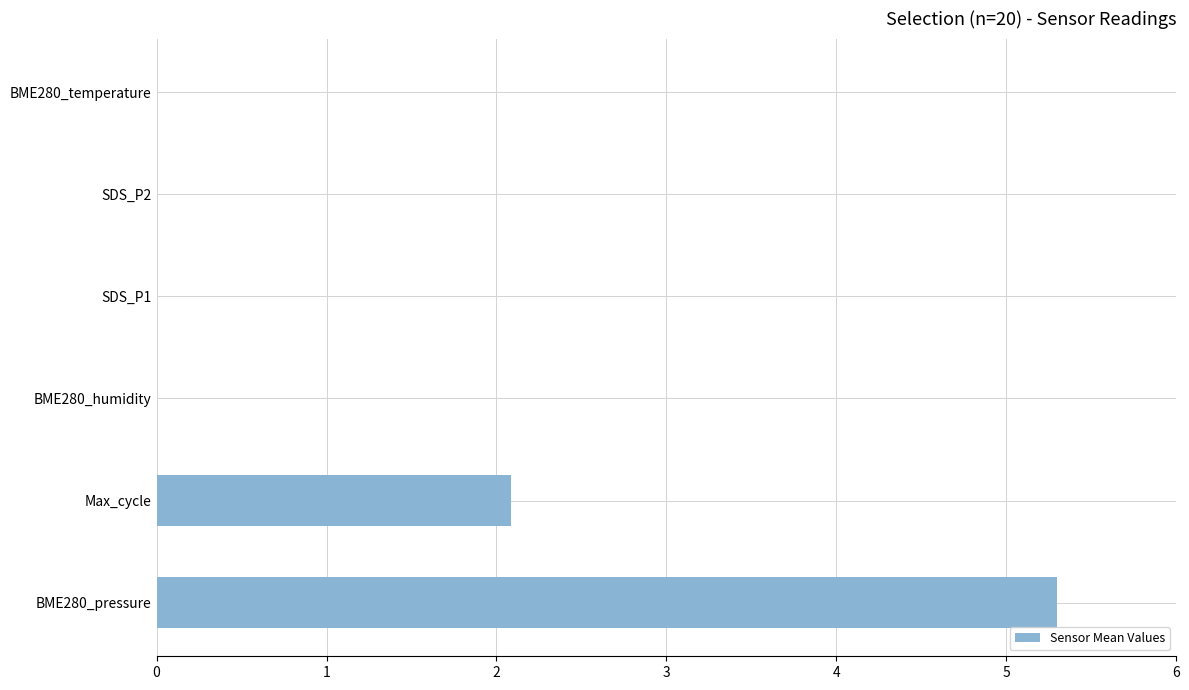

At which category does the chart reach its peak across all series?

BME280_pressure